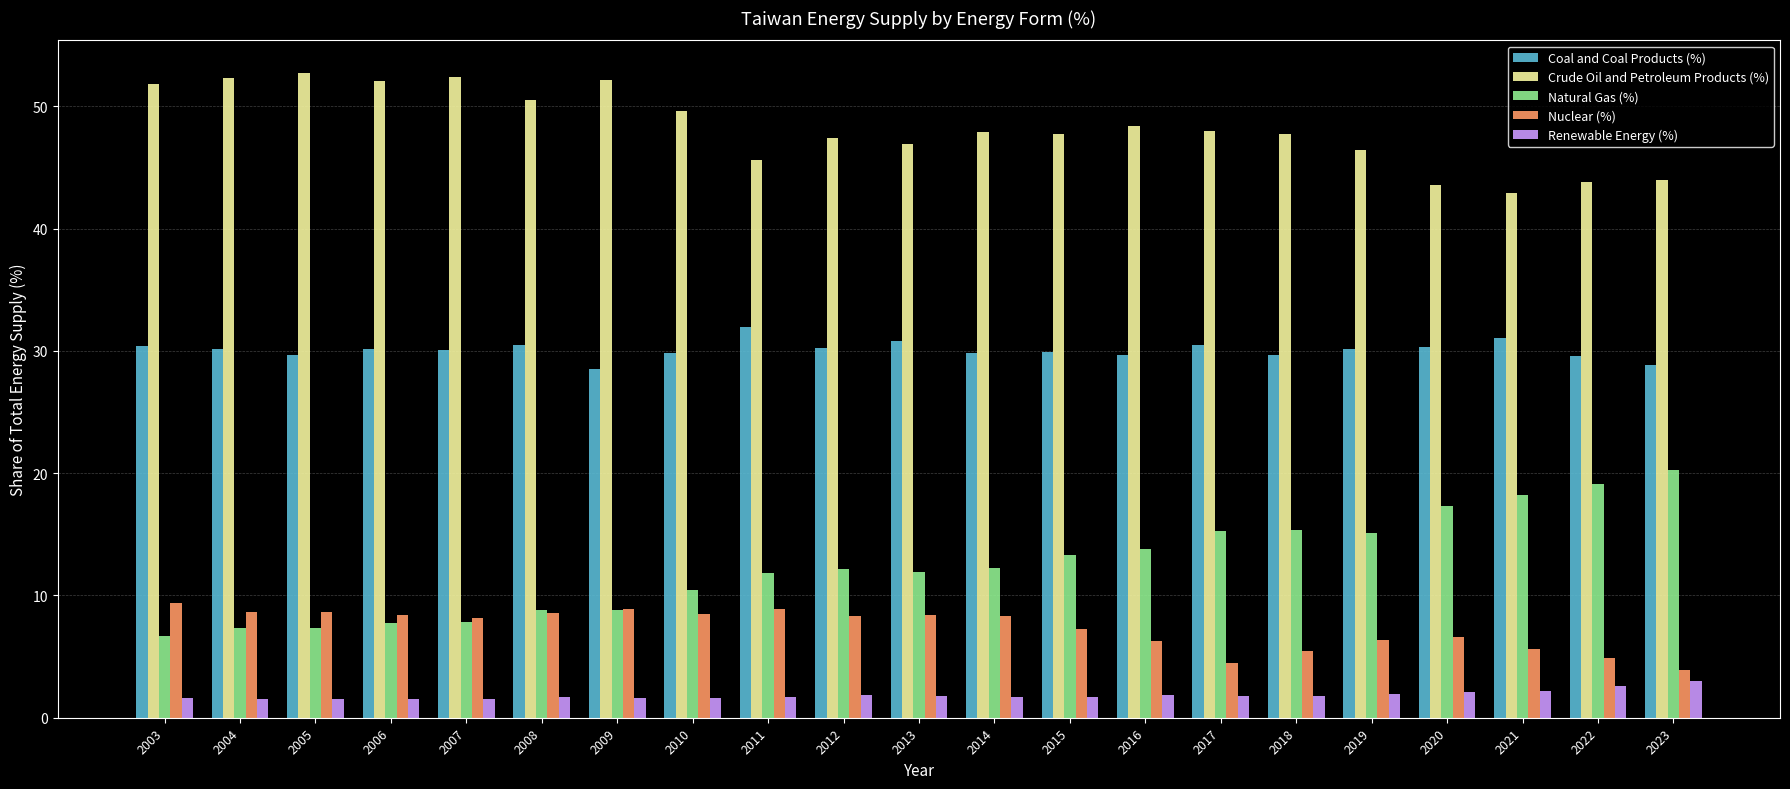

What is the difference between the maximum and minimum values in the Renewable Energy (%) series?

1.5